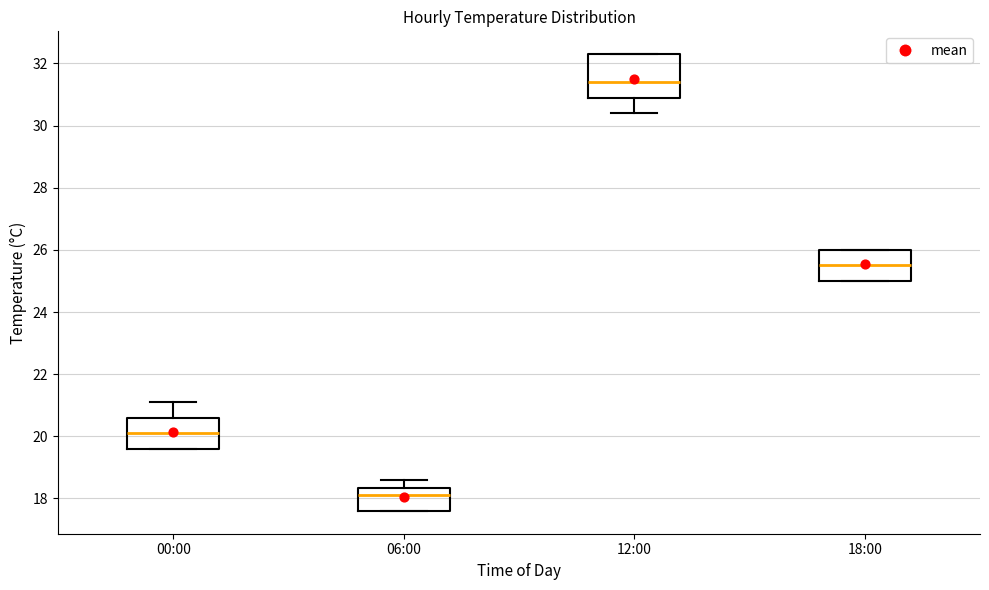

Reading left to right, transcribe this box plot: for each box, give where its median line is, the range the box spans, and where its two whiskers end, as read against the y-axis. The values are not printed on the chart, so give them approximately, as read against the axis.

00:00: median 20.2, box 19.6 to 20.6, whiskers 19.6 to 21.2
06:00: median 18.2, box 17.6 to 18.4, whiskers 17.6 to 18.6
12:00: median 31.4, box 31.0 to 32.4, whiskers 30.4 to 32.4
18:00: median 25.6, box 25.0 to 26.0, whiskers 25.0 to 26.0